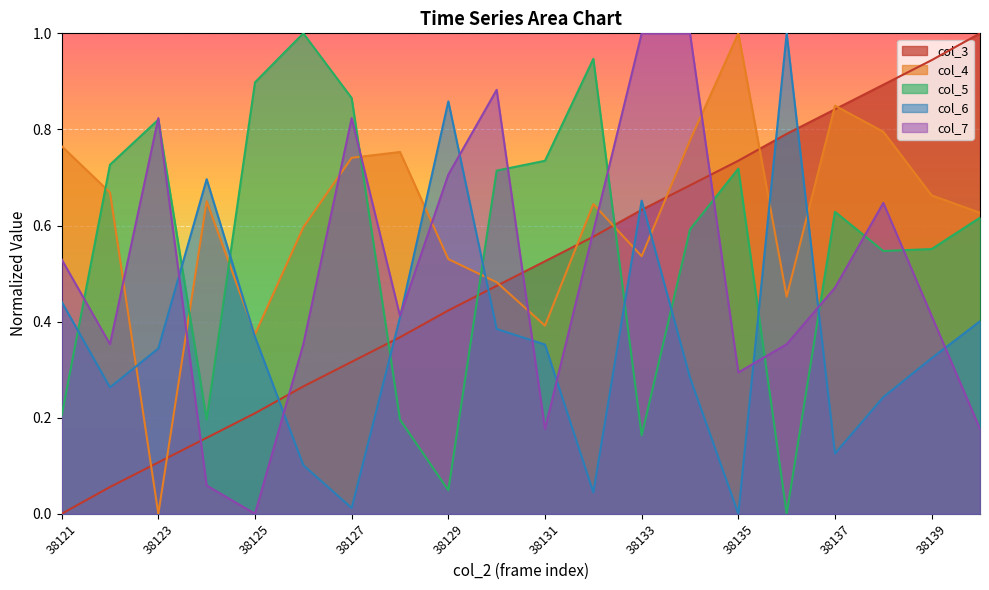

What is the difference between the maximum and minimum values in the col_3 series?

1.0